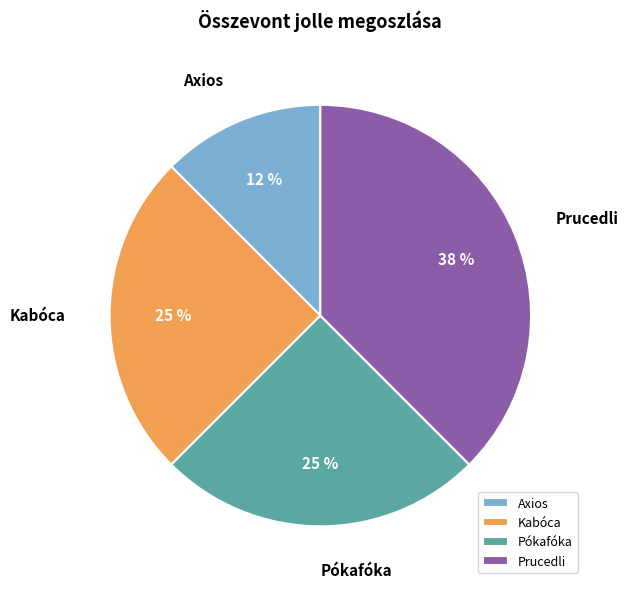

What is the ratio of the value at Prucedli to the value at Kabóca?

1.5